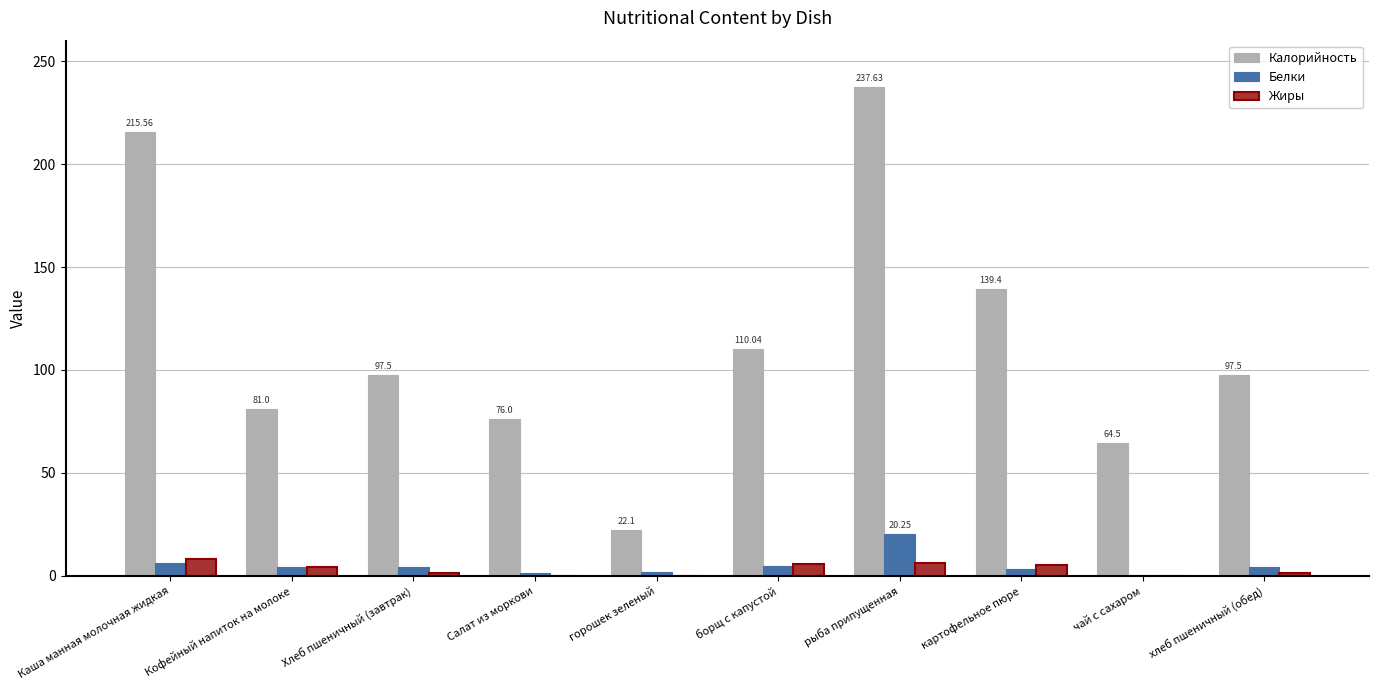

What is the total value across all series at Кофейный напиток на молоке?

89.4